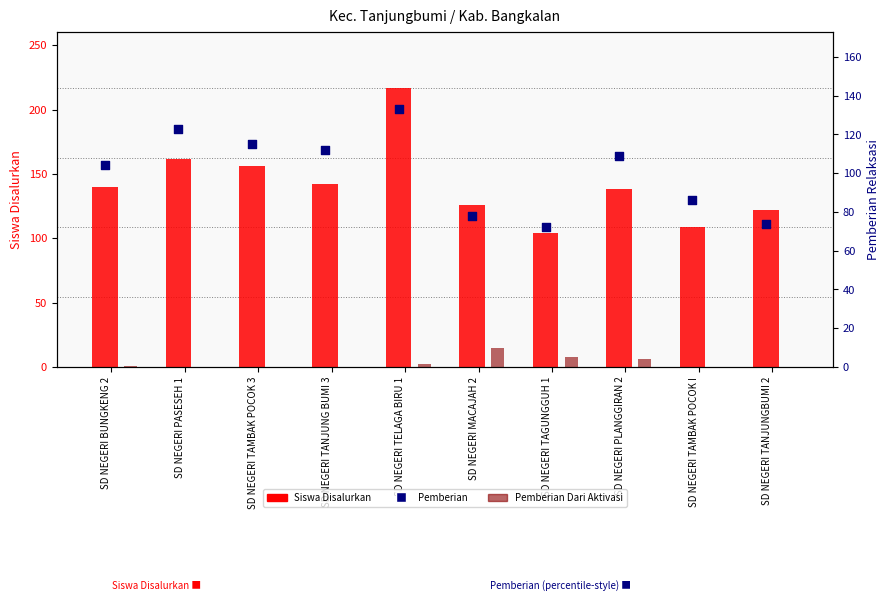

Which series reaches the minimum Y coordinate?

Pemberian Dari Aktivasi